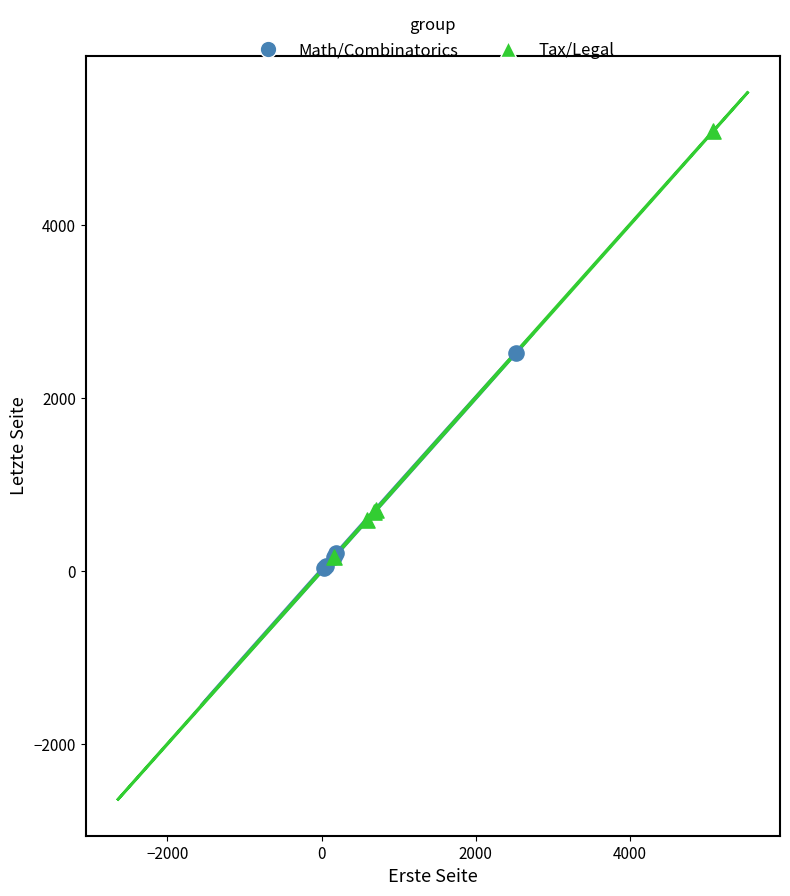

Which series reaches the maximum Y coordinate?

Tax/Legal